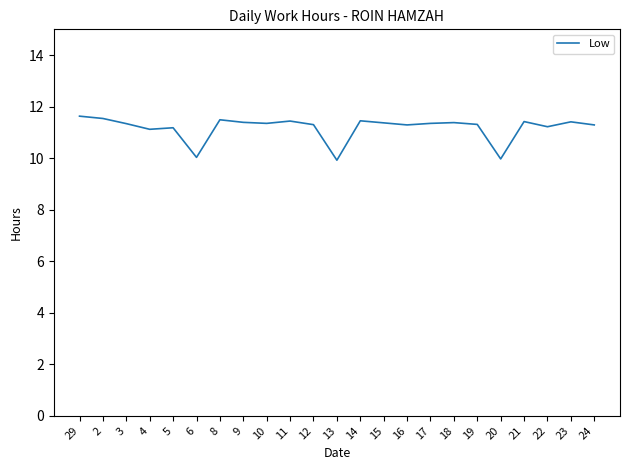

Count the number of values greater than 11.

20